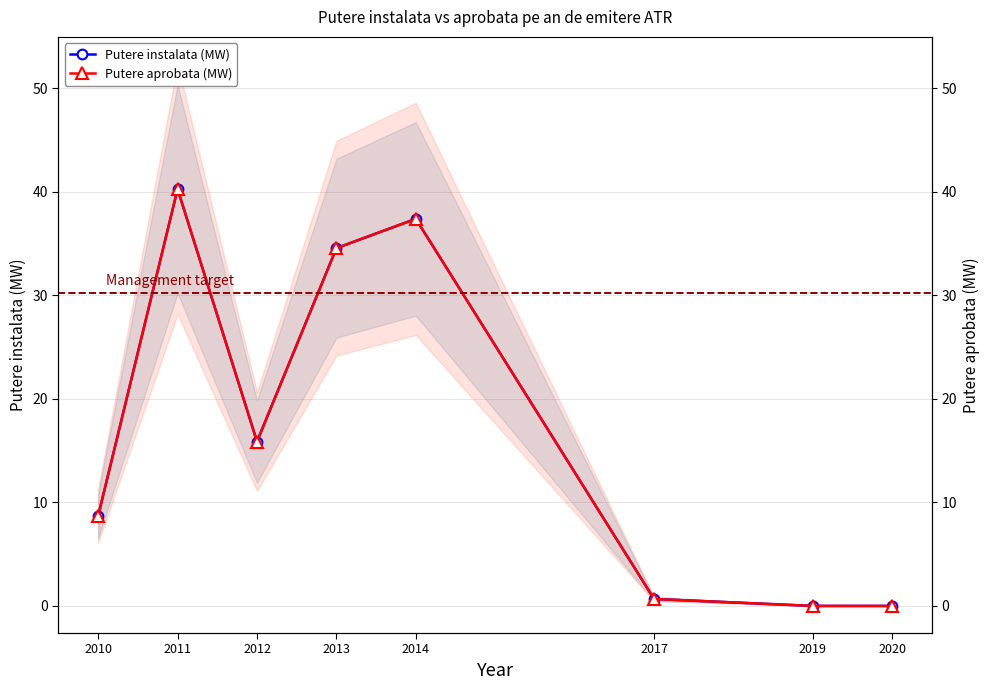

Where is Putere instalata (MW) nearest to the value 20?

2012